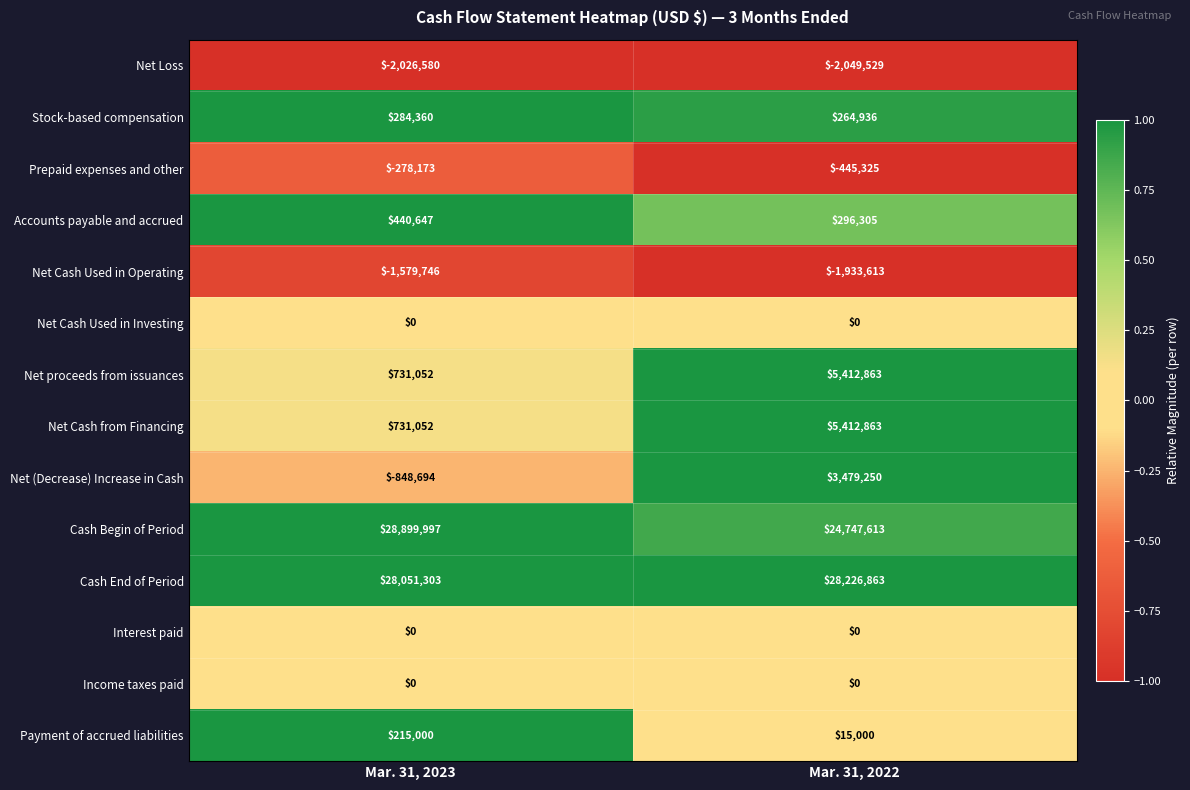

Rank the categories by Stock-based compensation value from lowest to highest.

Mar. 31, 2022, Mar. 31, 2023